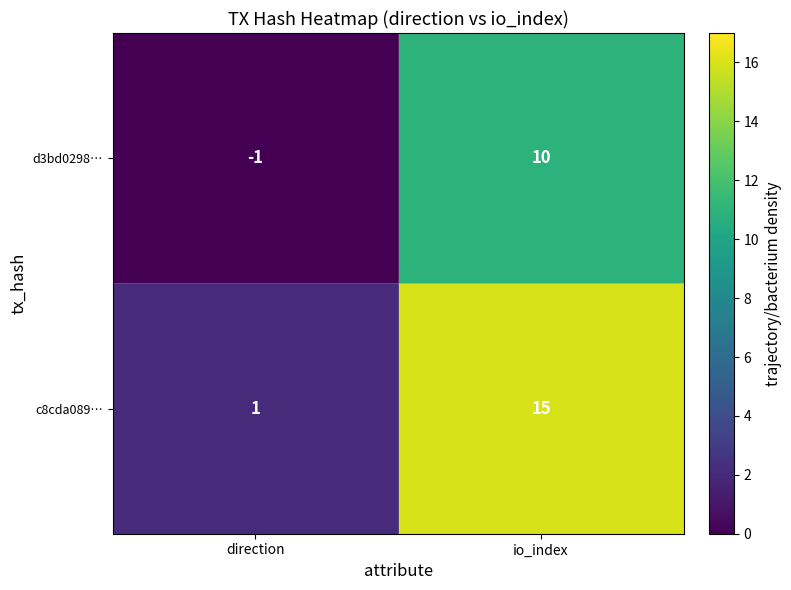

What value does the c8cda089… series have at io_index, to the nearest 5?

15